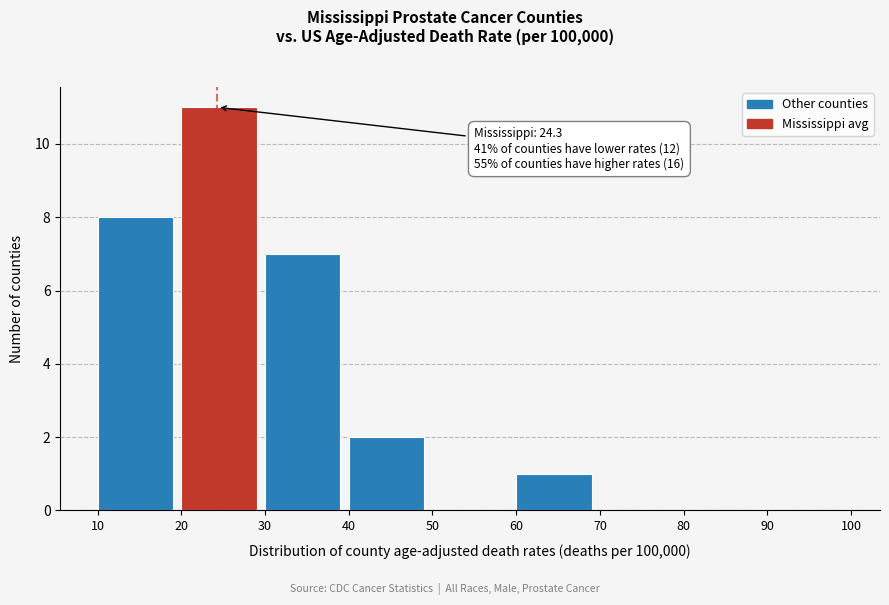

Which range on the x-axis has the tallest bar?

20 to 30